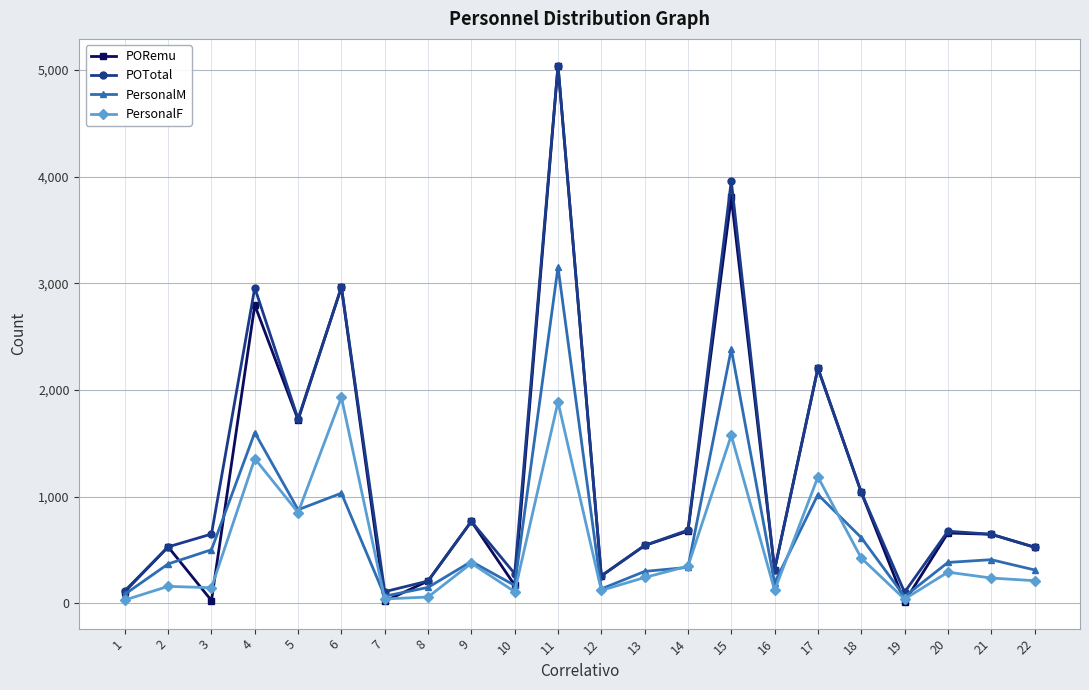

Which series has the widest spread of values?

PORemu